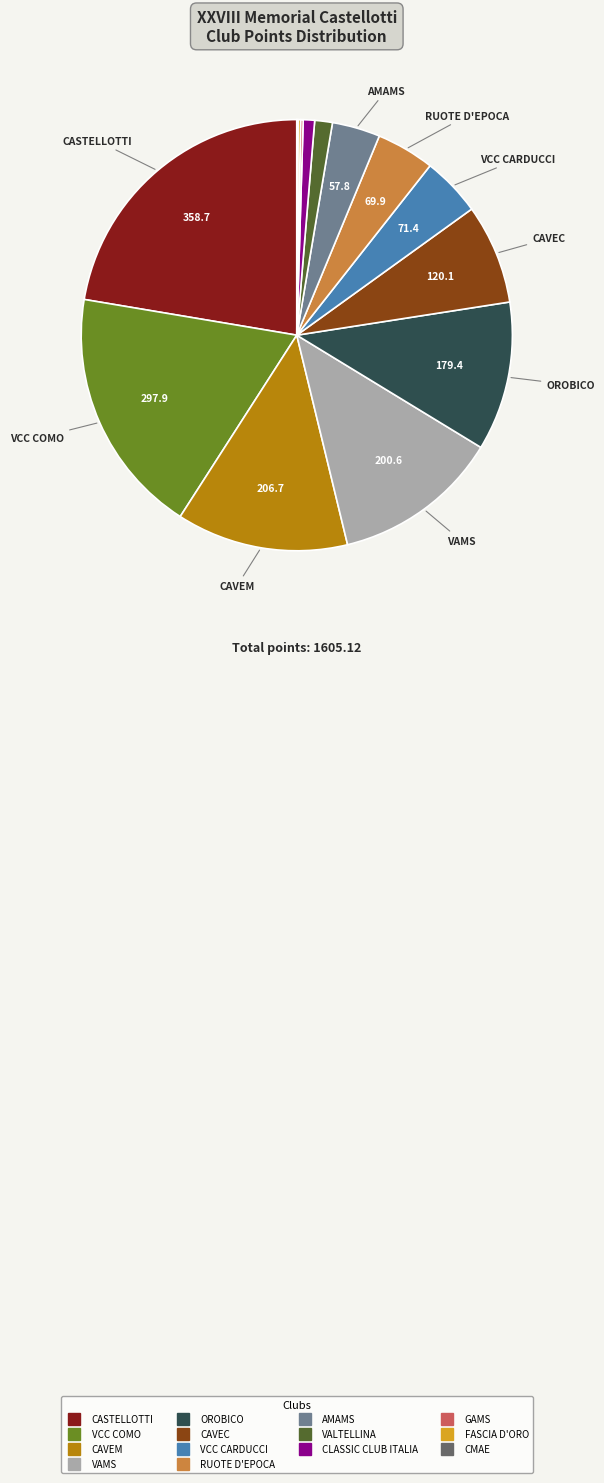

Does any single category account for the majority?

No